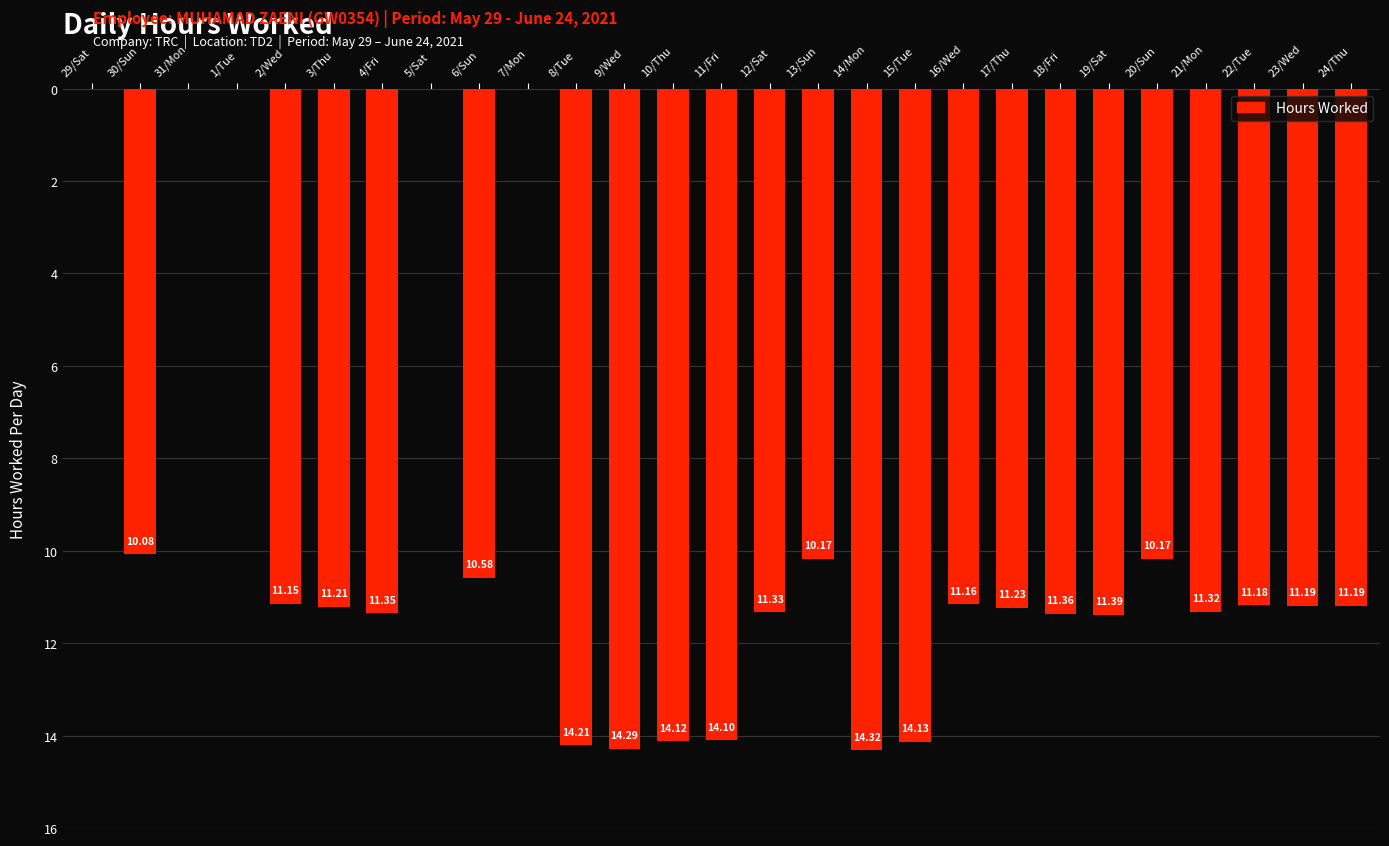

At which category does the chart reach its peak across all series?

14/Mon